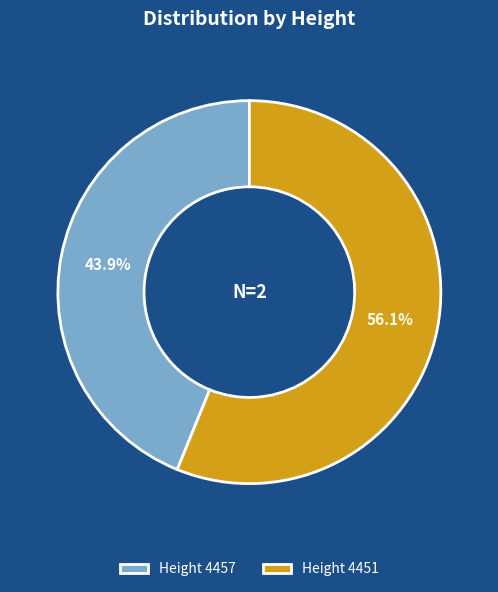

What is the smallest slice in the pie chart?

Height 4457